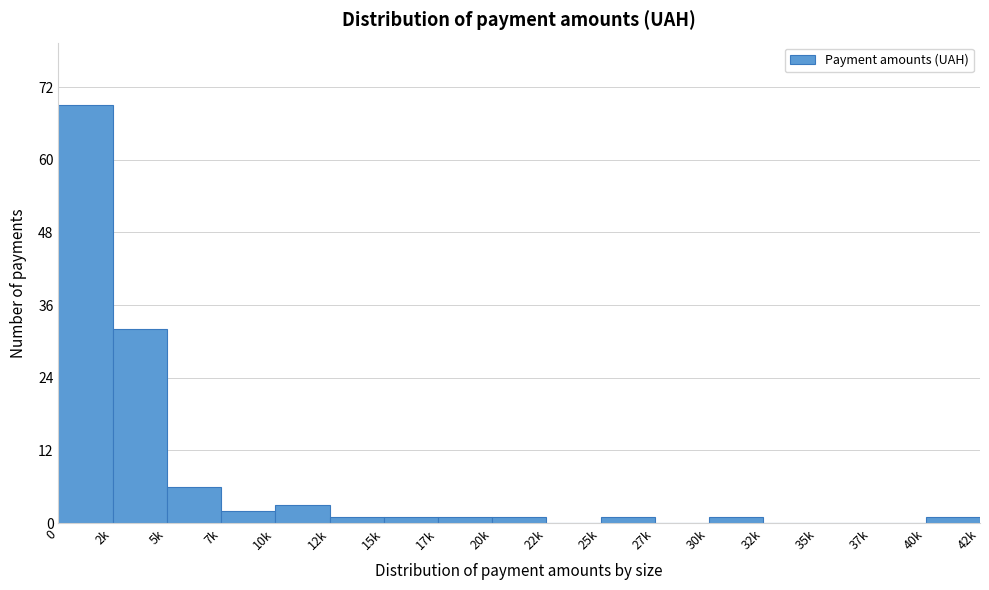

Reading left to right, transcribe all the data shown in this chart.

0=69	2k=32	5k=6	7k=2	10k=3	12k=1	15k=1	17k=1	20k=1	22k=0	25k=1	27k=0	30k=1	32k=0	35k=0	37k=0	40k=1